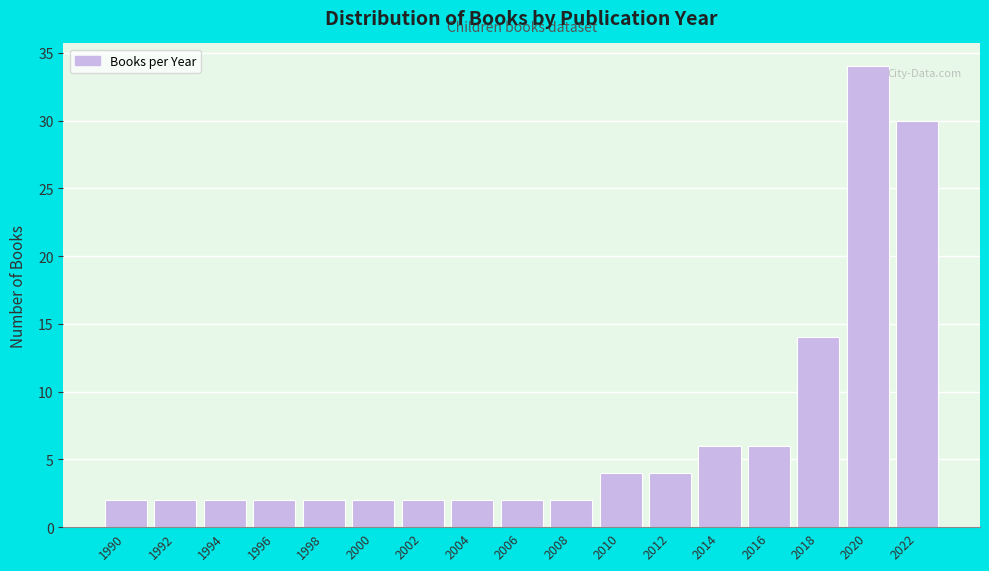

Reading left to right, extract all data points from this chart.

2	2	2	2	2	2	2	2	2	2	4	4	6	6	14	34	30